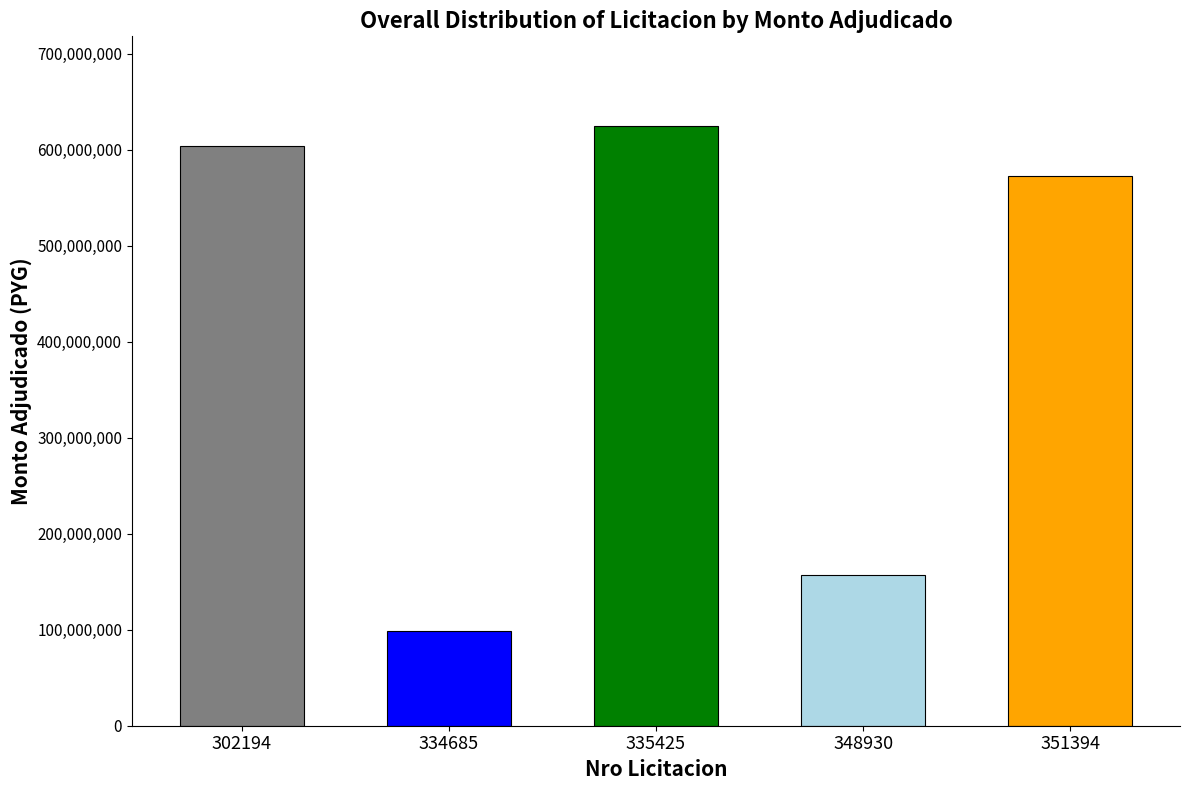

Approximately how many times larger is the value at 348930 compared to 351394?

0.3